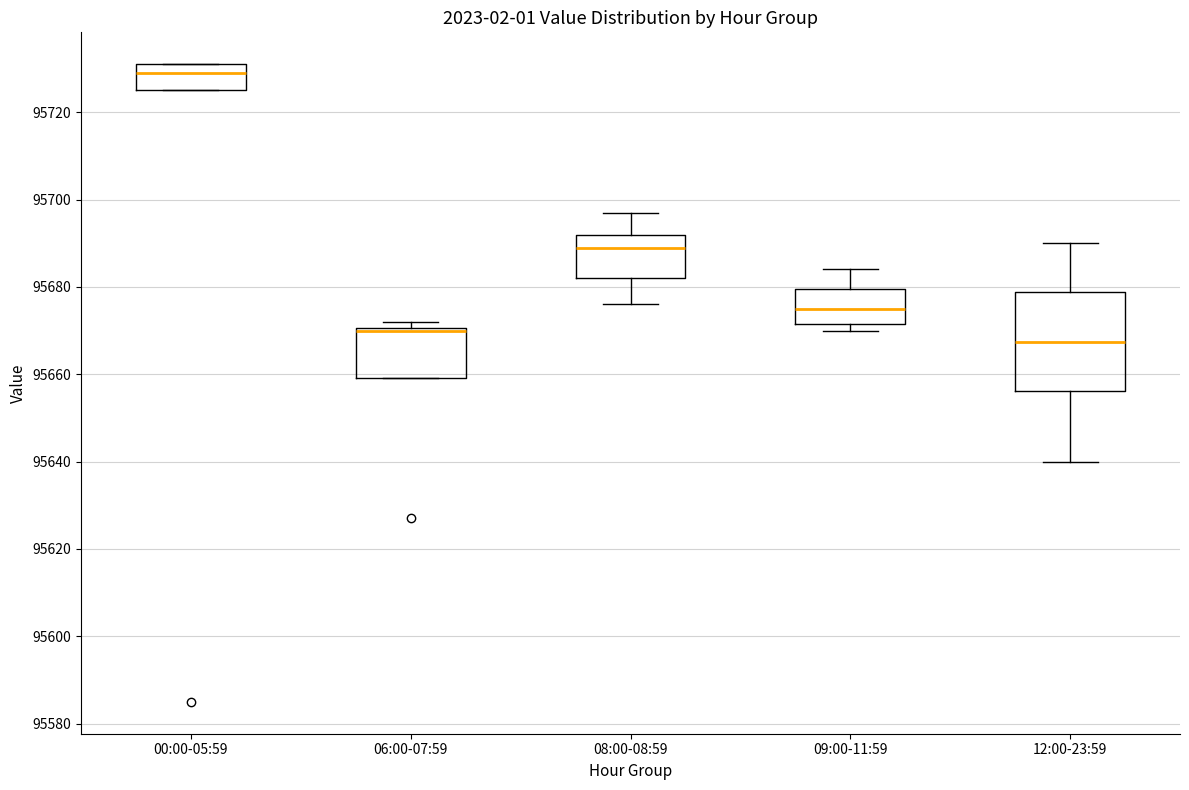

Comparing the boxes themselves (not the whiskers), which one is the tallest?

12:00-23:59